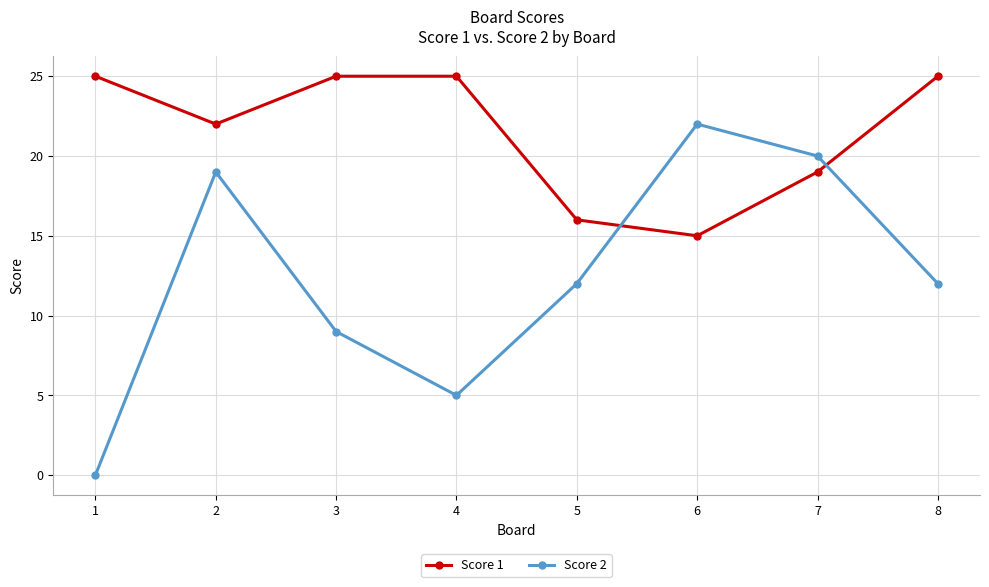

True or false: Score 1 has a value of 44 at 1.

False